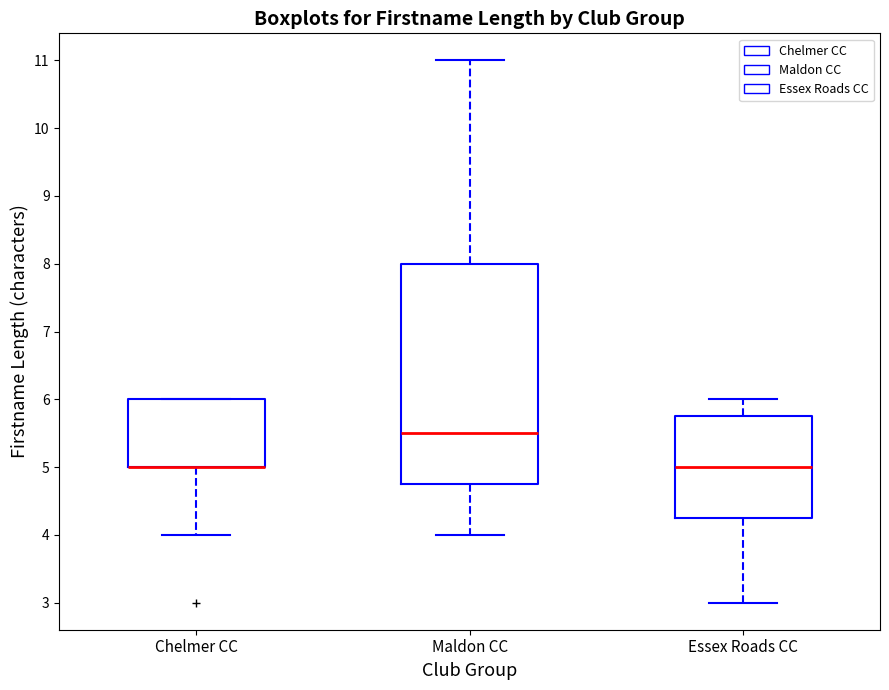

Comparing the boxes themselves (not the whiskers), which one is the tallest?

Maldon CC